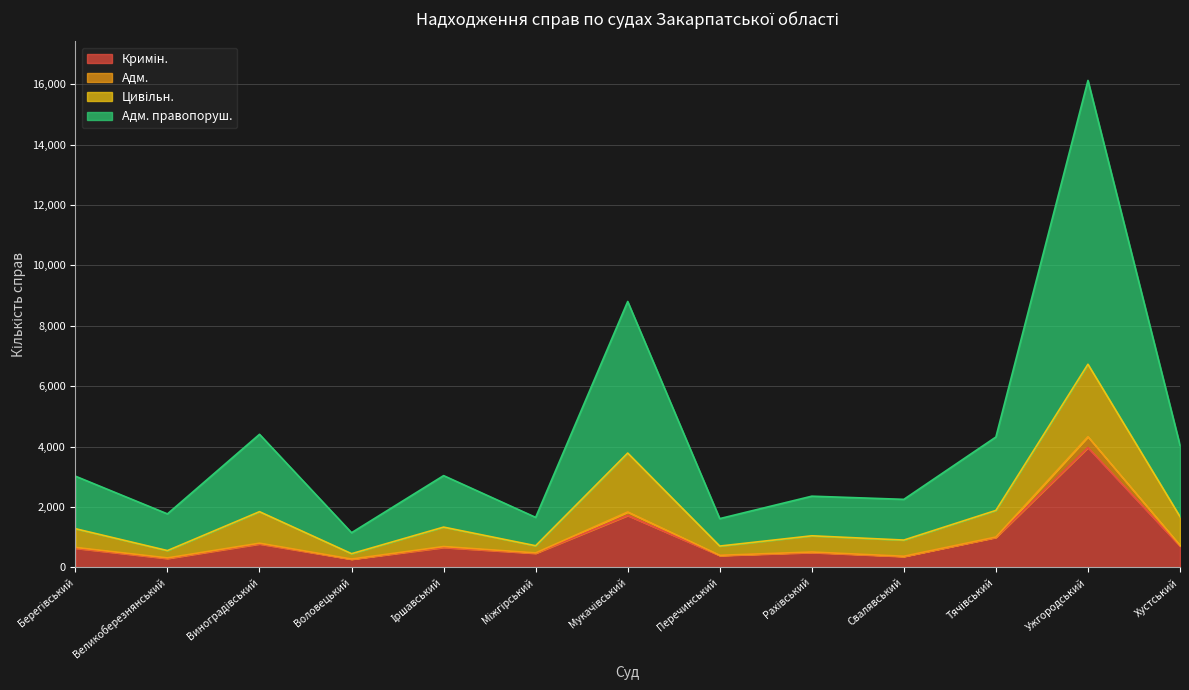

Which category has the highest value in the Адм. series?

Ужгородський